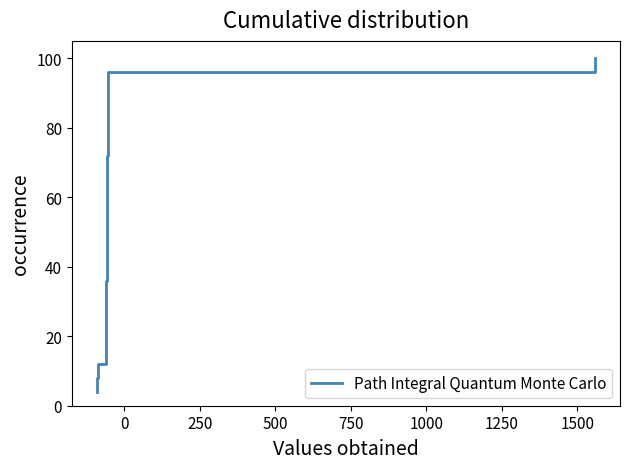

What is the average value?

52.0